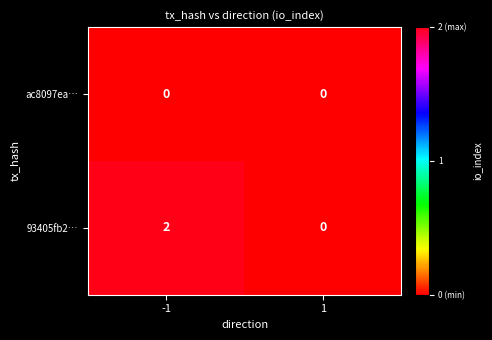

The 93405fb2… series shows 1 at 1. True or false?

False